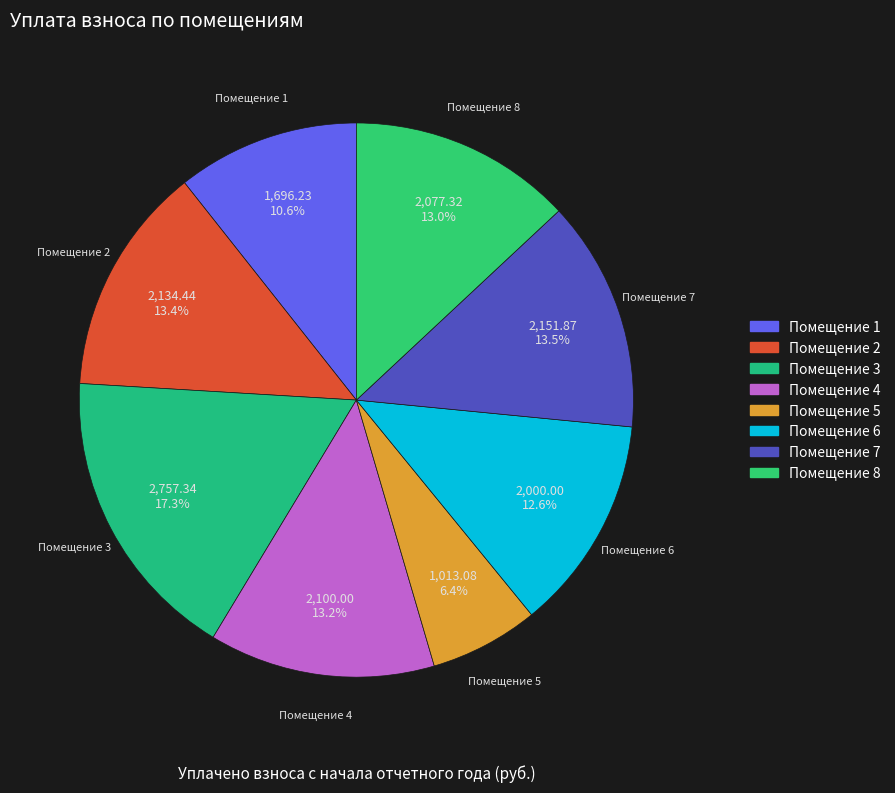

What percentage is NOT represented by Помещение 6?

87.4%